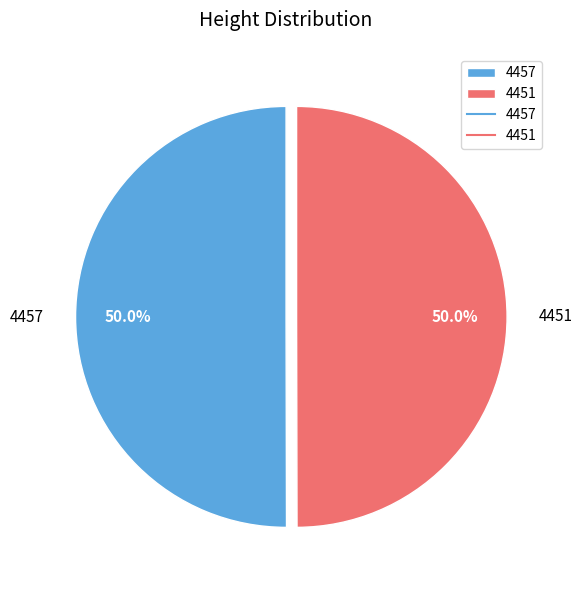

How many slices are in this pie chart?

2